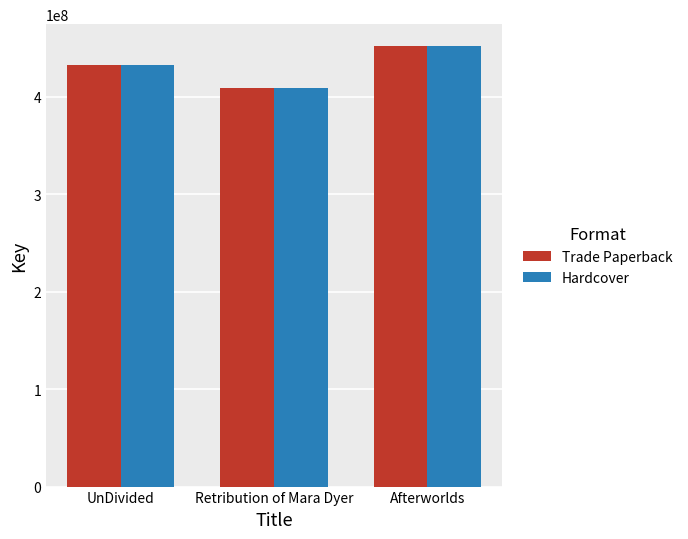

What is the sum of the Hardcover values at Retribution of Mara Dyer and Afterworlds?

860628053